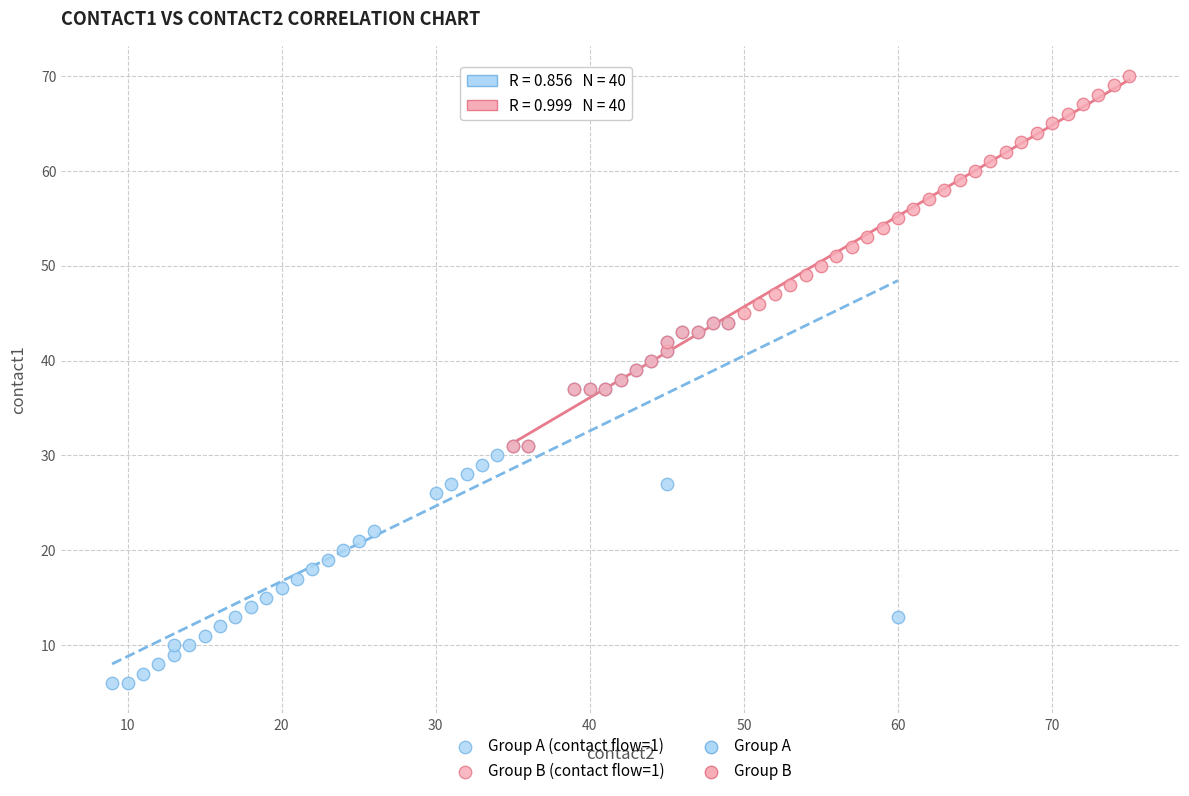

Which series contains the highest Y value?

Group B (contact flow=1)